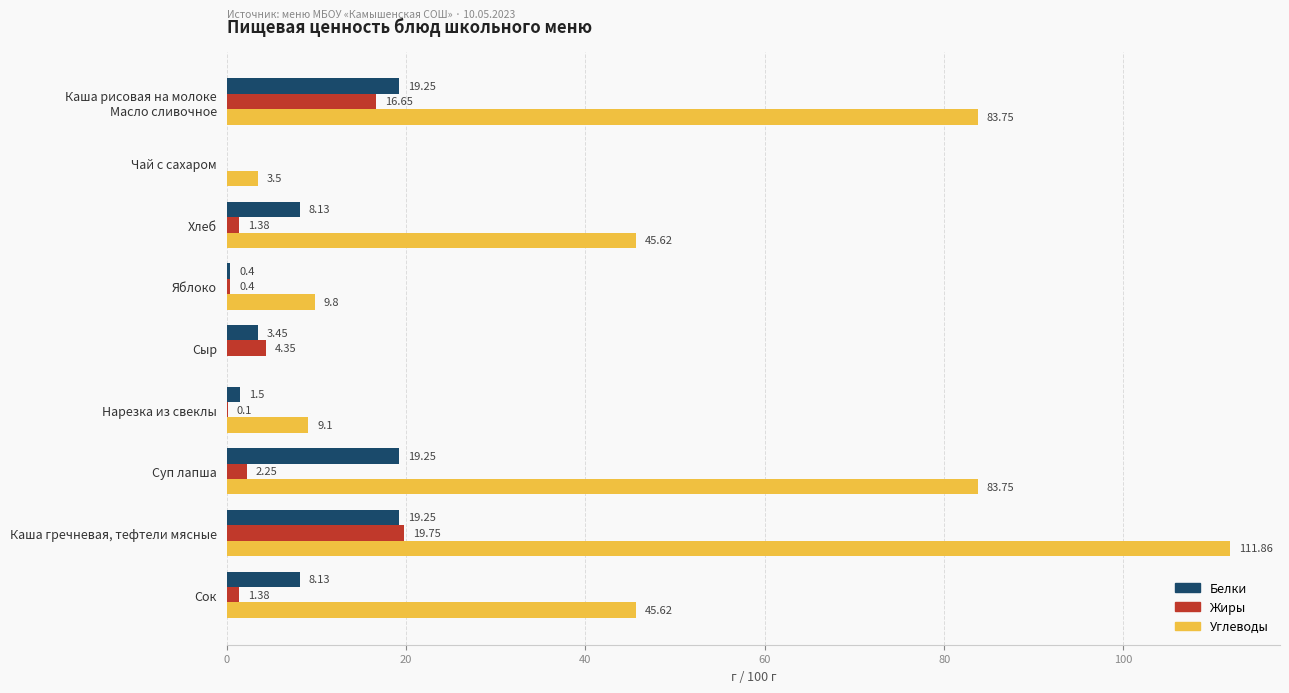

Which category has the highest value across all series?

Каша гречневая, тефтели мясные